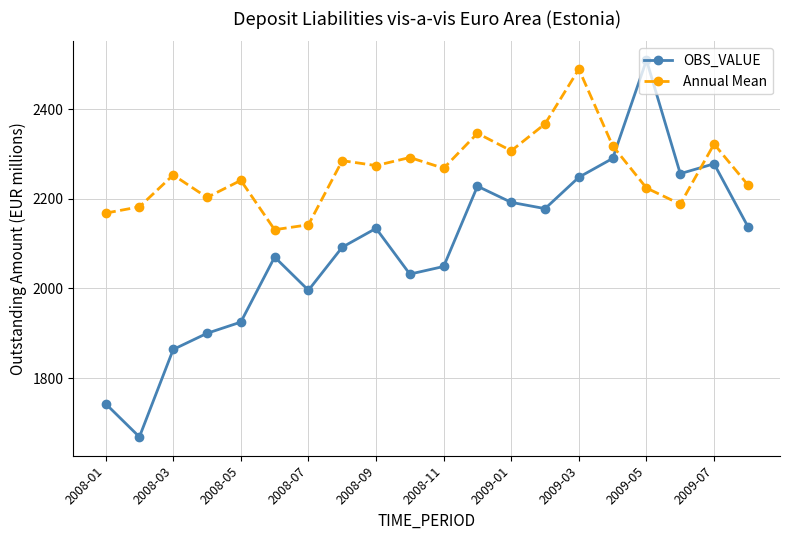

What is the value of the OBS_VALUE point at the 5th from the left?

1925